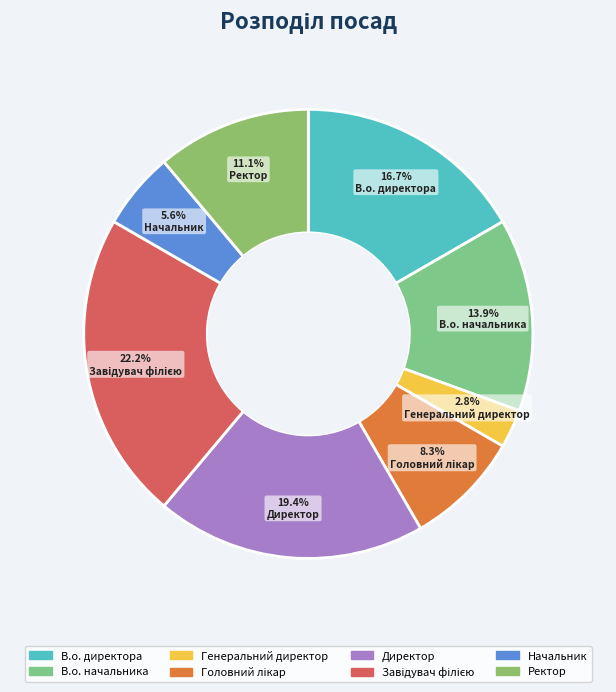

To the nearest percent, what is the combined percentage of Директор and Ректор?

31%